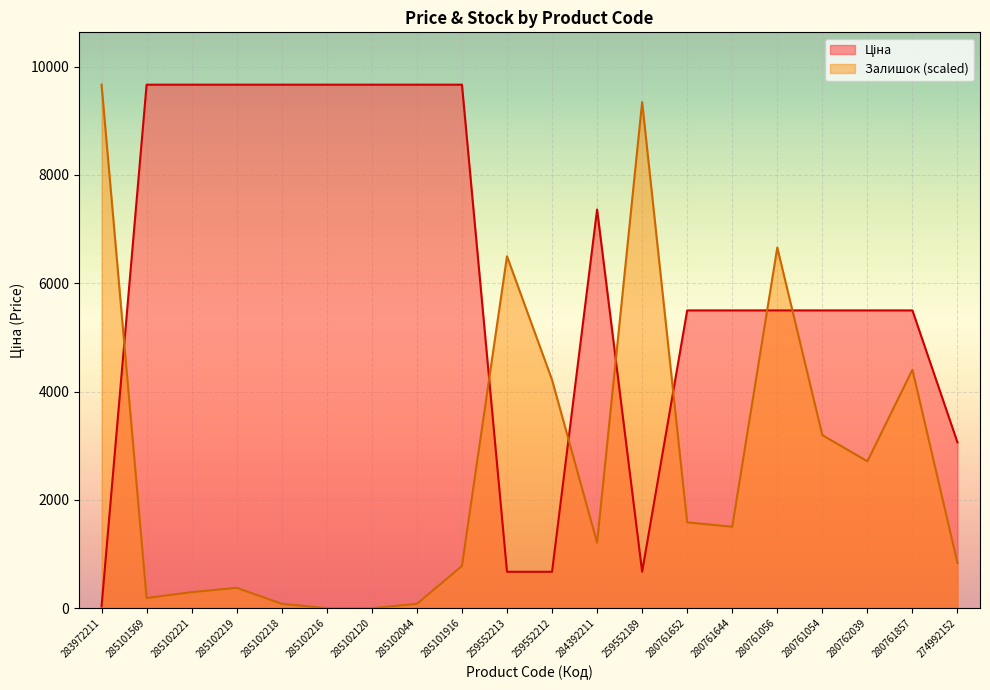

What is the difference between the highest and lowest values at 280761652?

3913.4